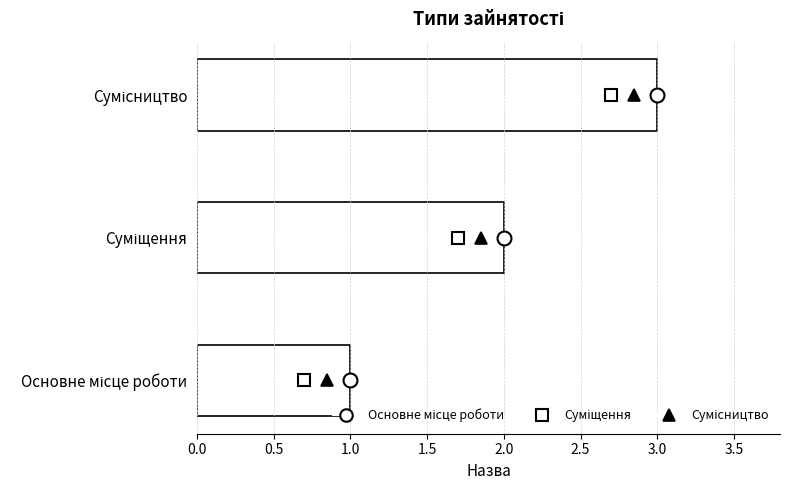

What is the maximum value shown in the chart?

3